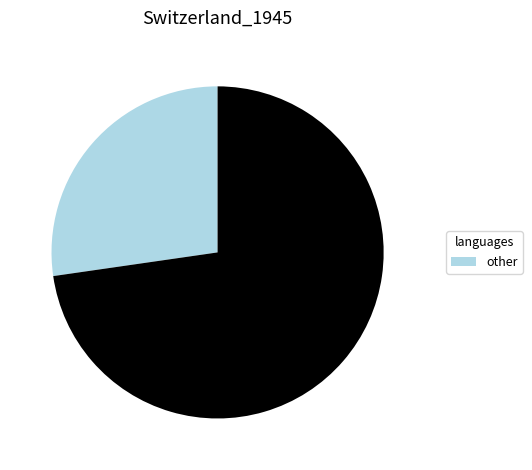

Does any single category account for the majority?

Yes